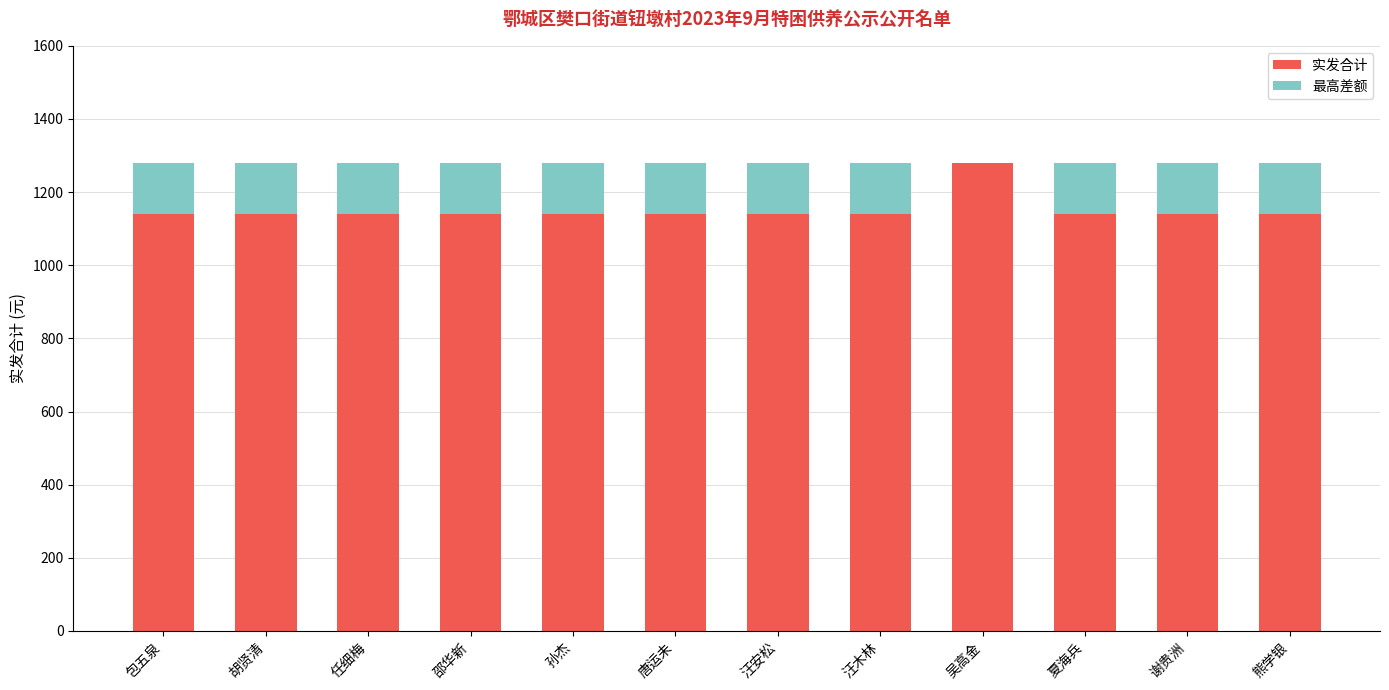

Is it true that 实发合计 equals 669 at 唐运未?

False